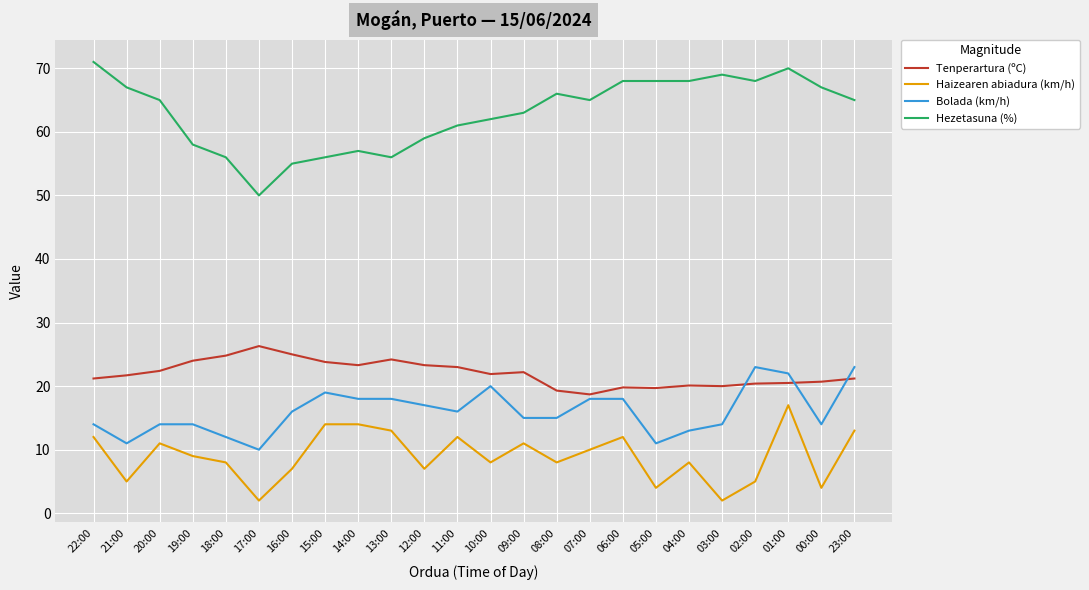

True or false: Haizearen abiadura (km/h) and Bolada (km/h) cross at least once.

False